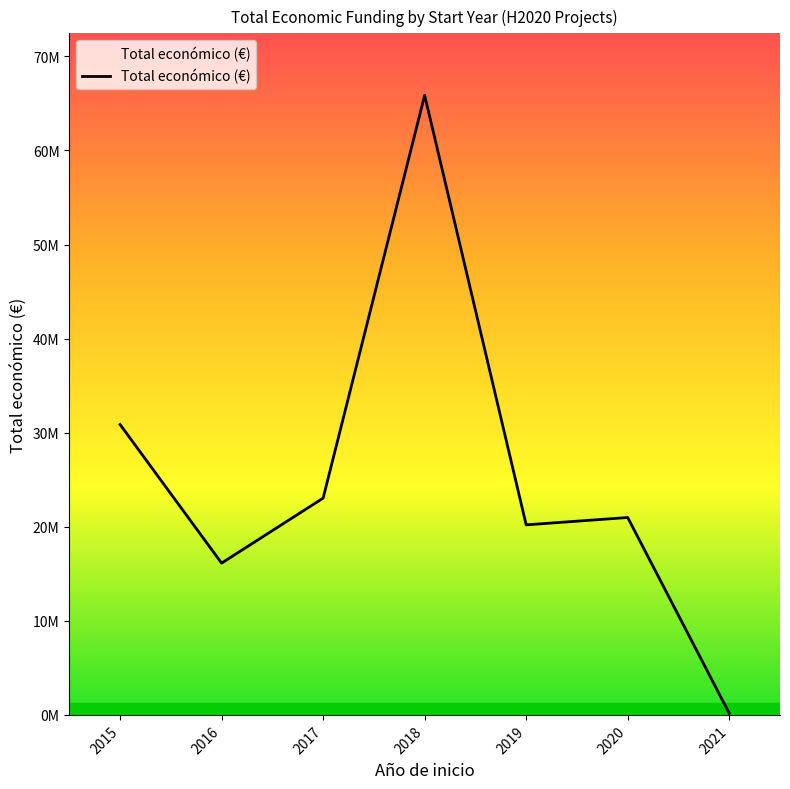

Does the chart display data point markers on the line(s)?

No